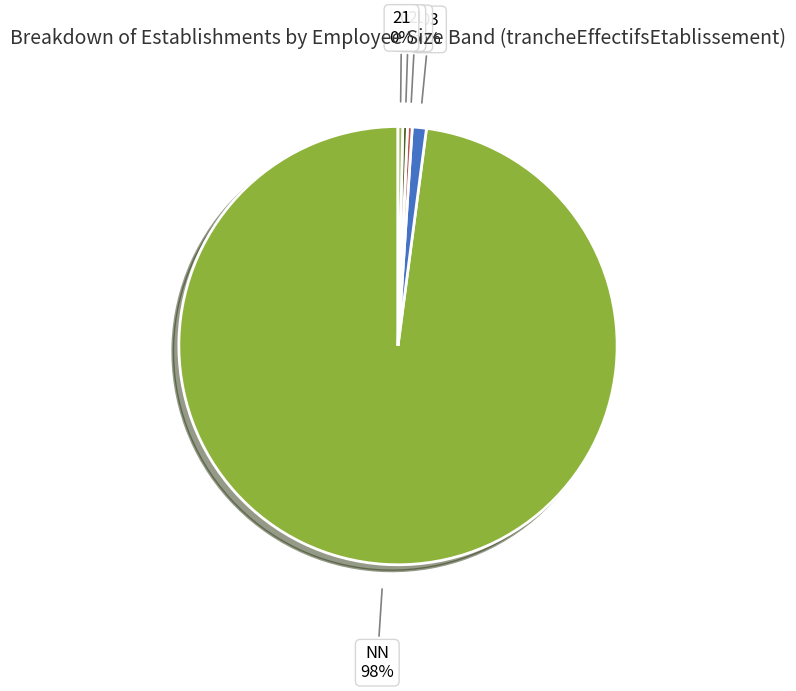

The 03 slice represents 11% of the pie. True or false?

False